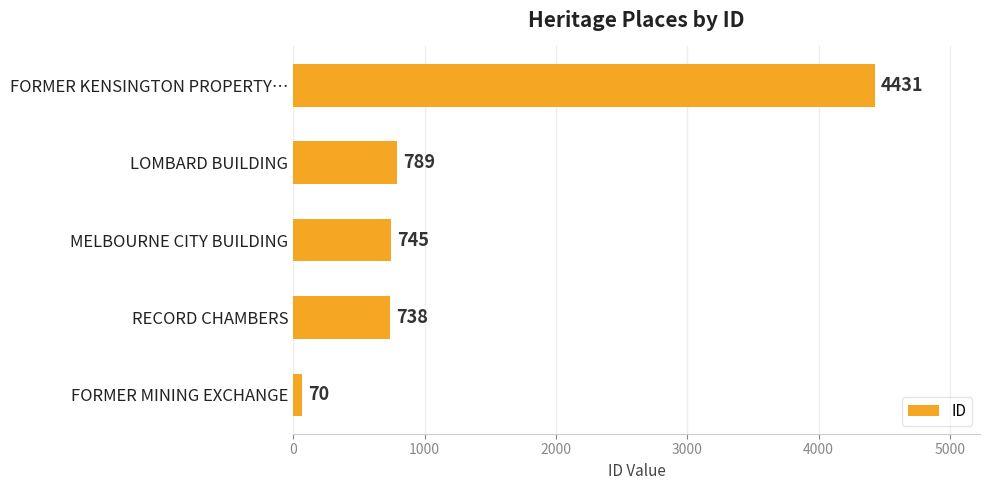

List the labels in order of value, smallest first.

FORMER MINING EXCHANGE, RECORD CHAMBERS, MELBOURNE CITY BUILDING, LOMBARD BUILDING, FORMER KENSINGTON PROPERTY…